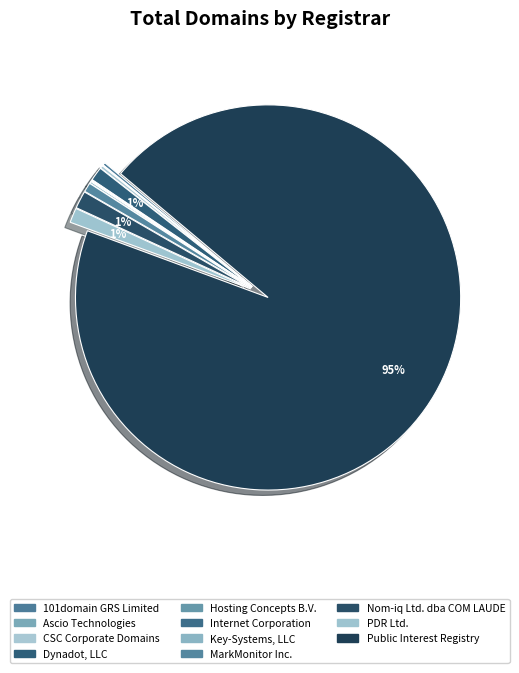

Is it true that Dynadot, LLC is 14% of the pie?

False